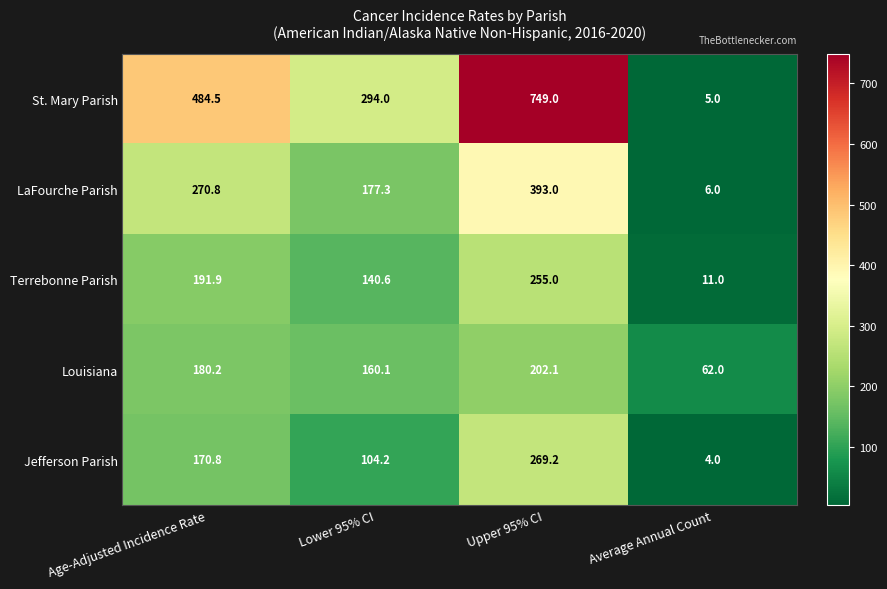

How many data points in LaFourche Parish are above 270?

2